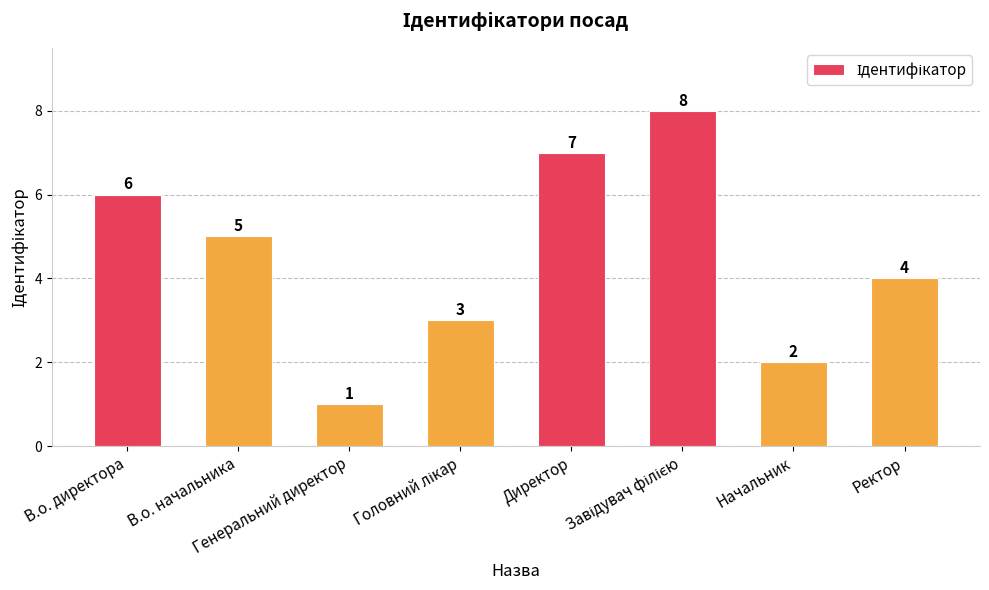

Reading left to right, list all the values displayed in this chart.

6	5	1	3	7	8	2	4